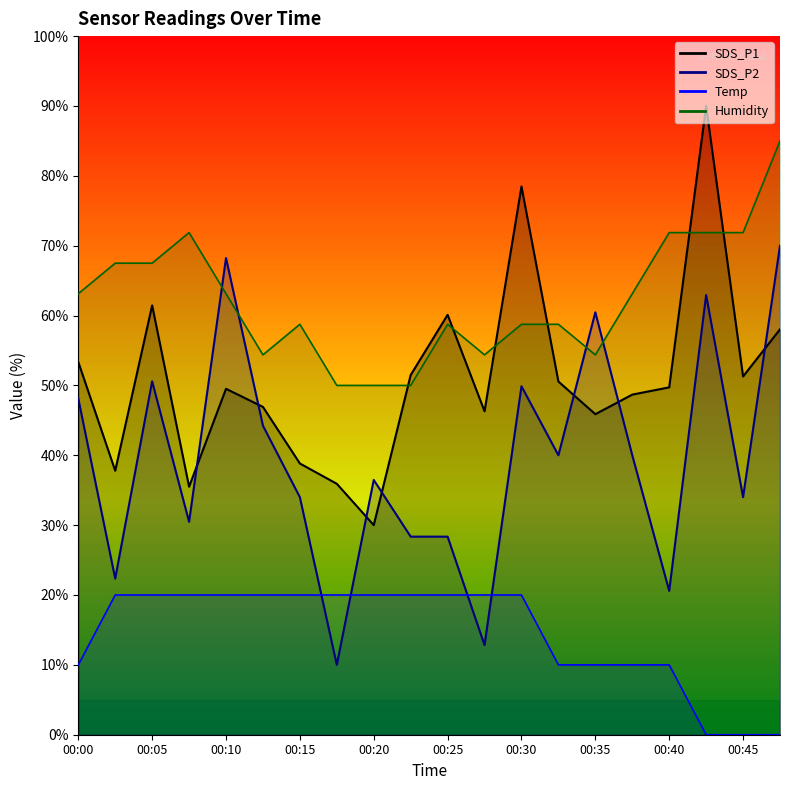

How many data points does each series have?

20